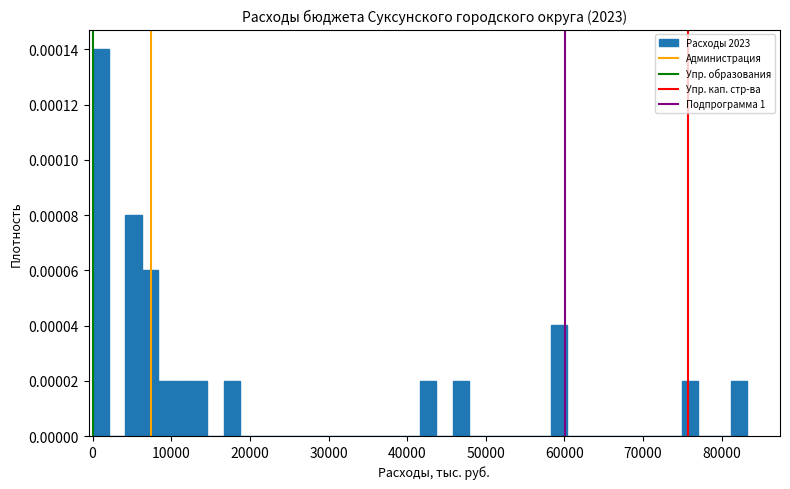

Around what value on the x-axis is the tallest bar? Give the approximate position of its centre, as read against the axis.

1000